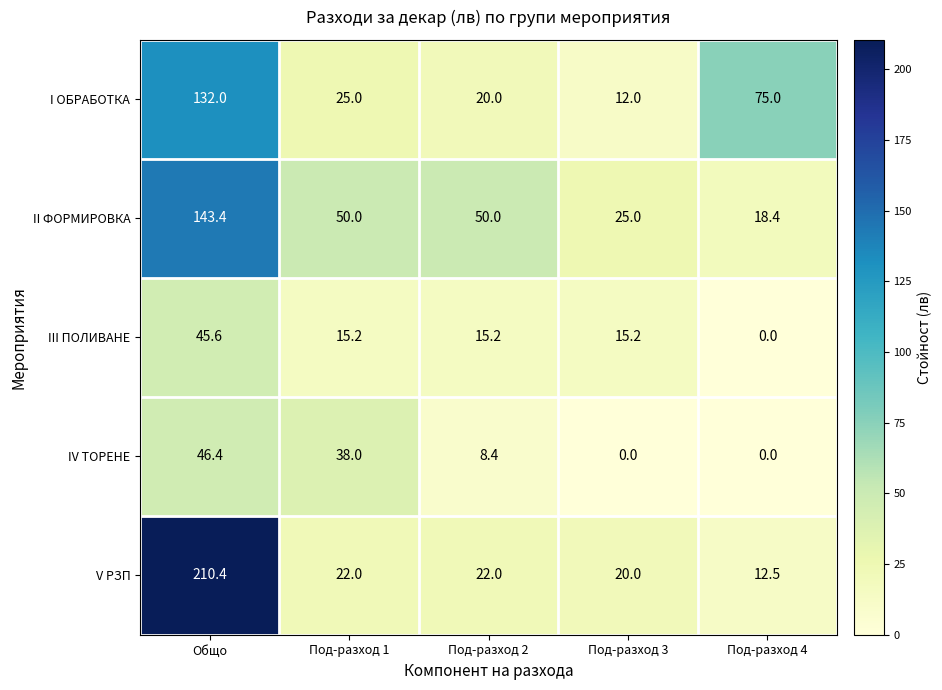

What is the difference between the second highest and second lowest values in the II ФОРМИРОВКА series?

25.0